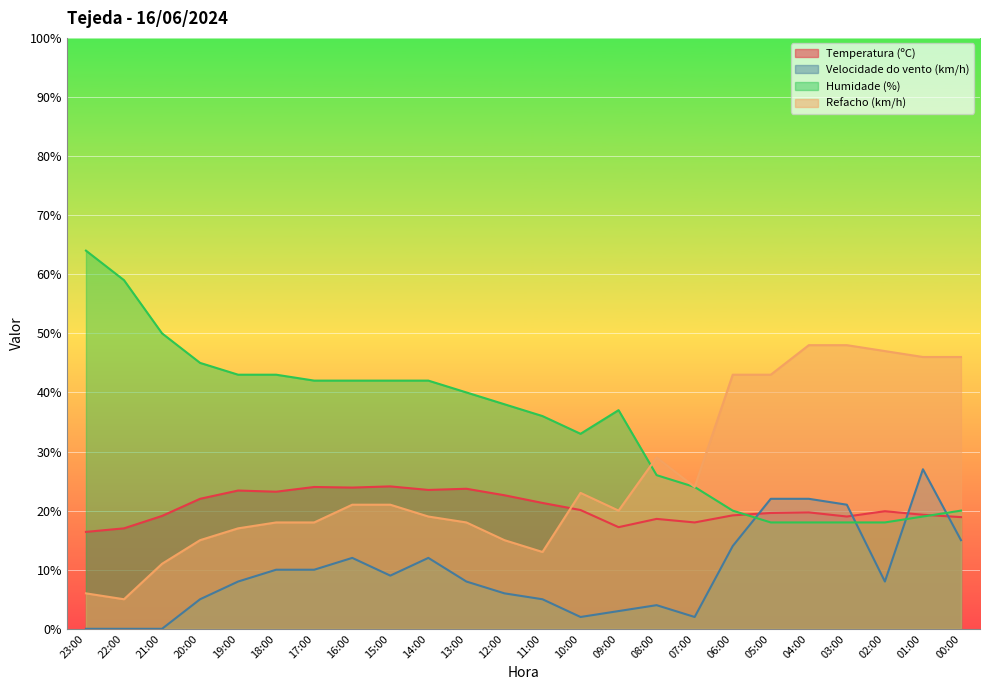

True or false: Humidade (%) has more than 2 points higher than both neighbors.

False